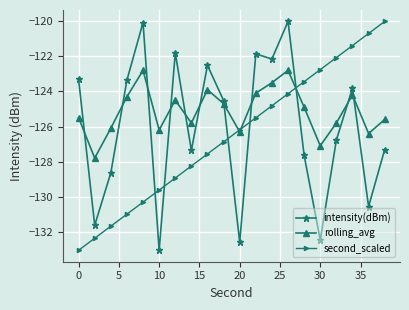

Rank the series by their average value, from lowest to highest.

second_scaled, intensity(dBm), rolling_avg